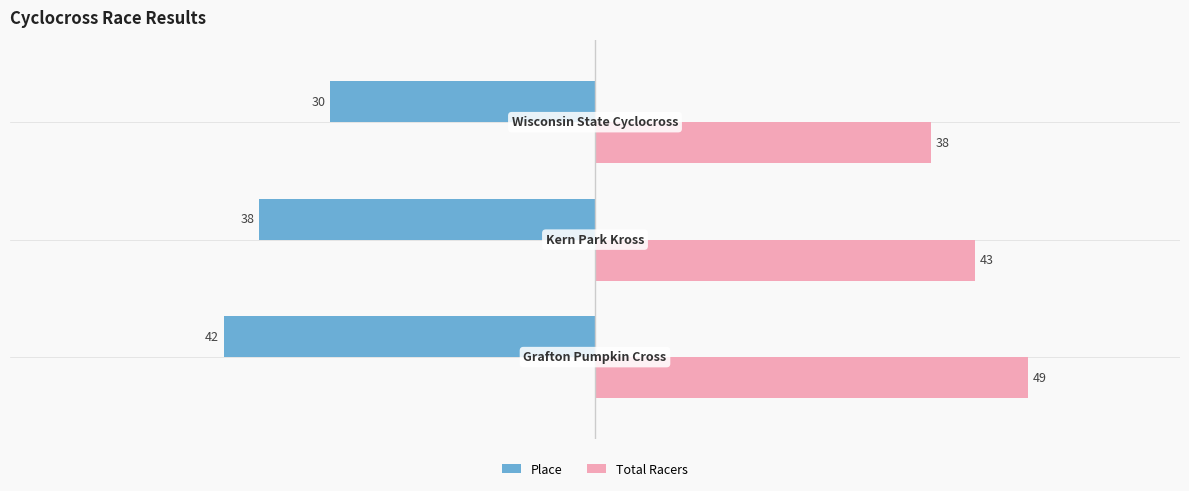

Which series has the largest total across all categories?

Total Racers